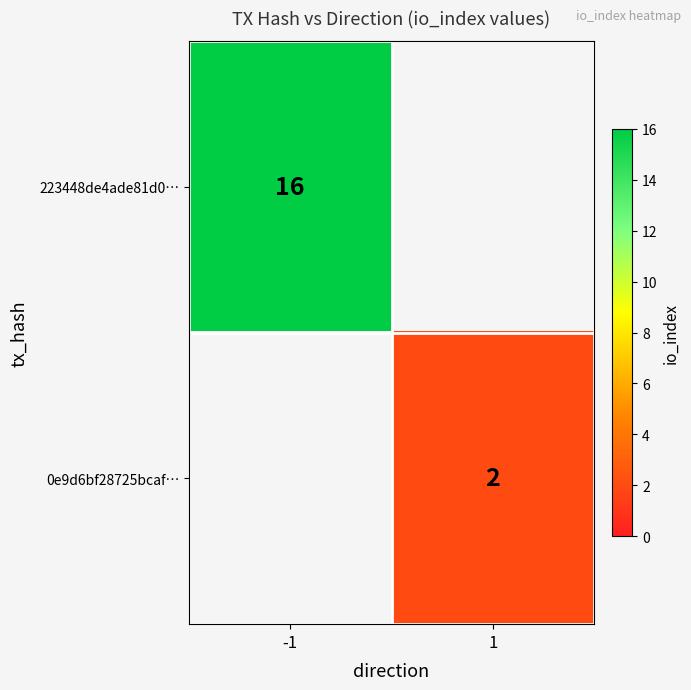

How many categories are shown in the chart?

2